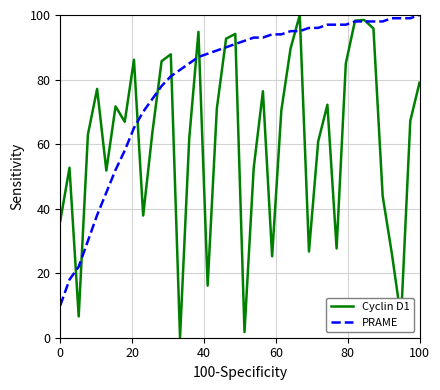

What is the greatest value displayed?

100.0